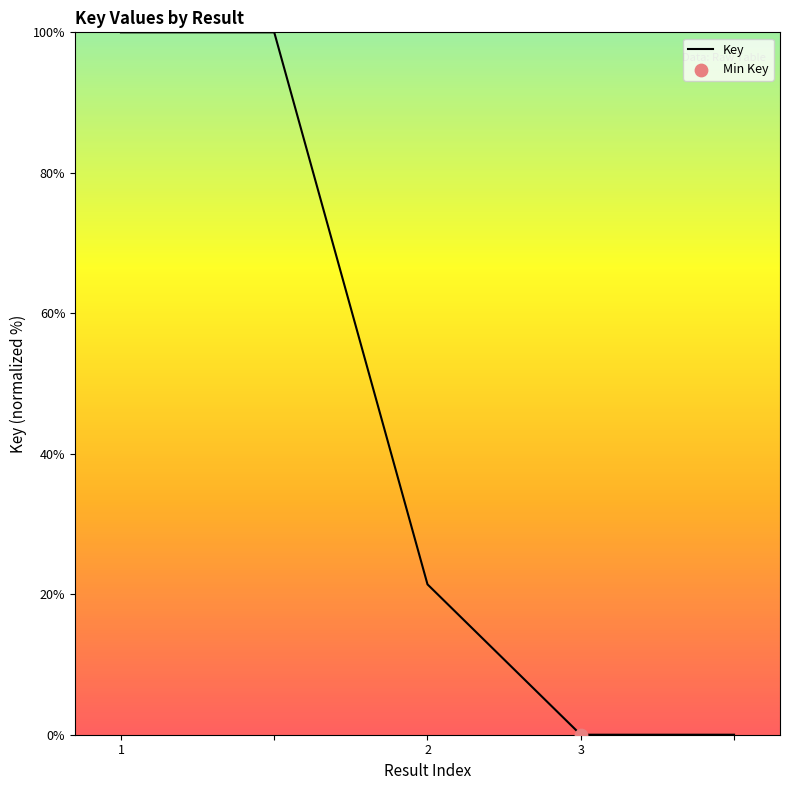

What is the sum of all values?

221.4